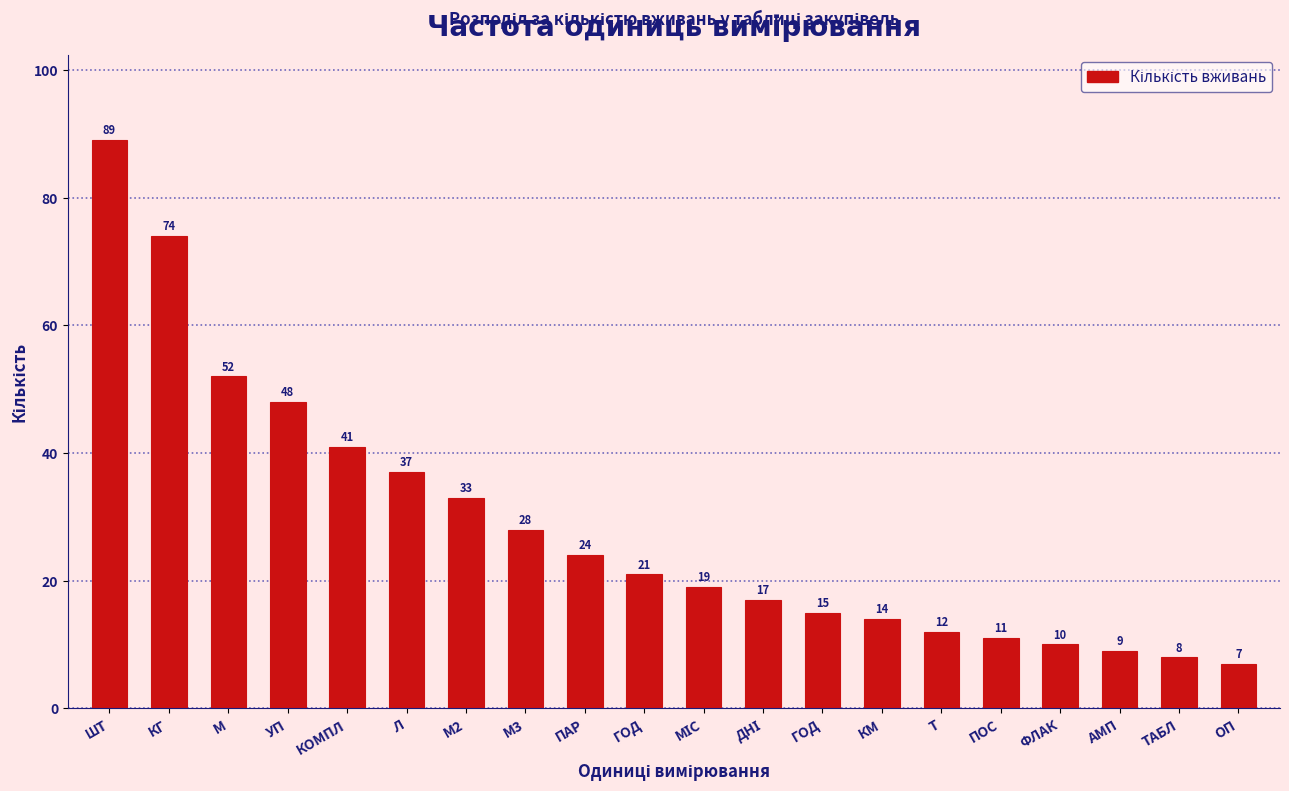

How many bars are there in total?

20